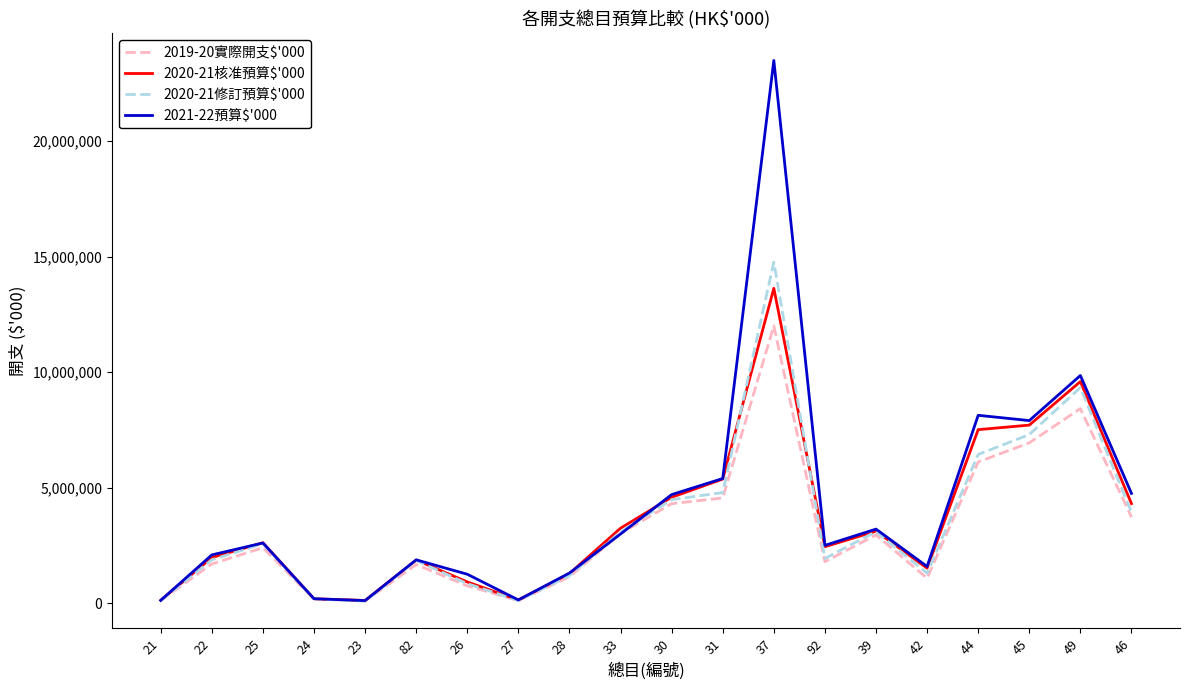

What is the greatest value displayed?

23495554